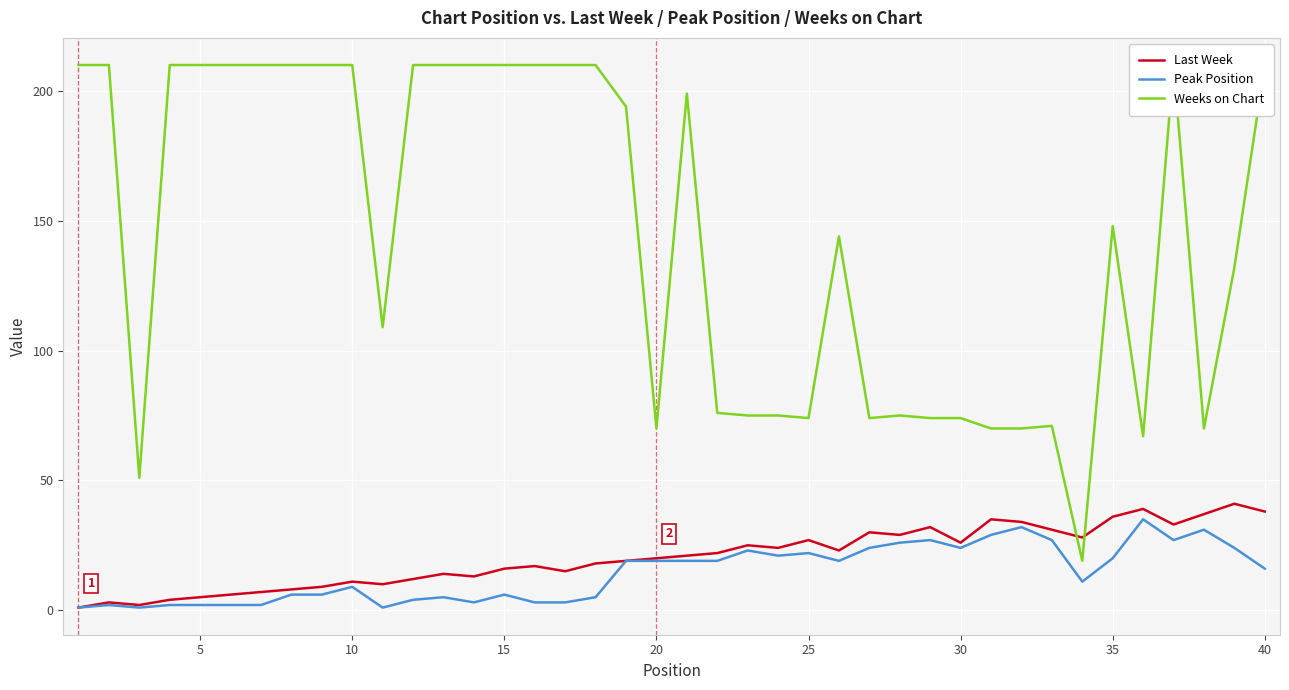

How many values in the Peak Position series exceed 19?

15